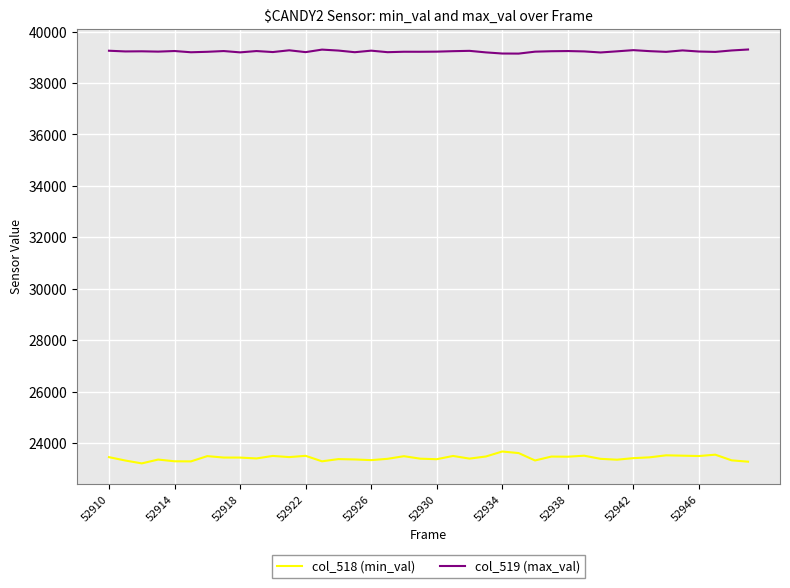

Rank the series by their maximum value, from highest to lowest.

col_519 (max_val), col_518 (min_val)